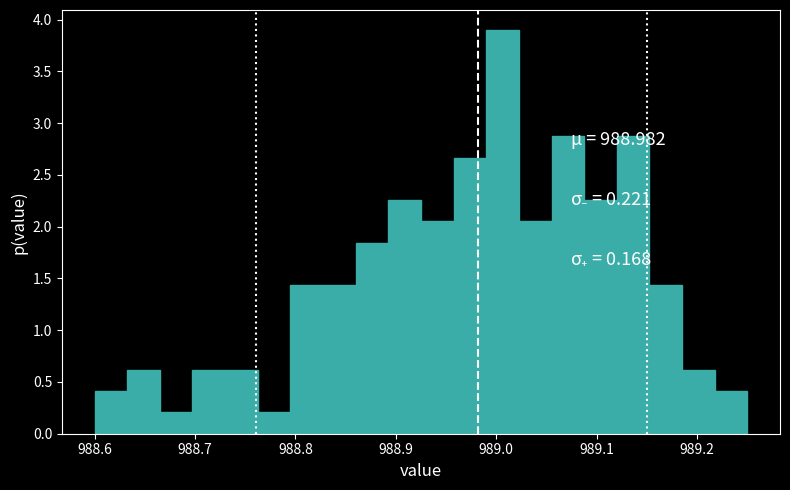

Around what value on the x-axis is the tallest bar? Give the approximate position of its centre, as read against the axis.

989.01